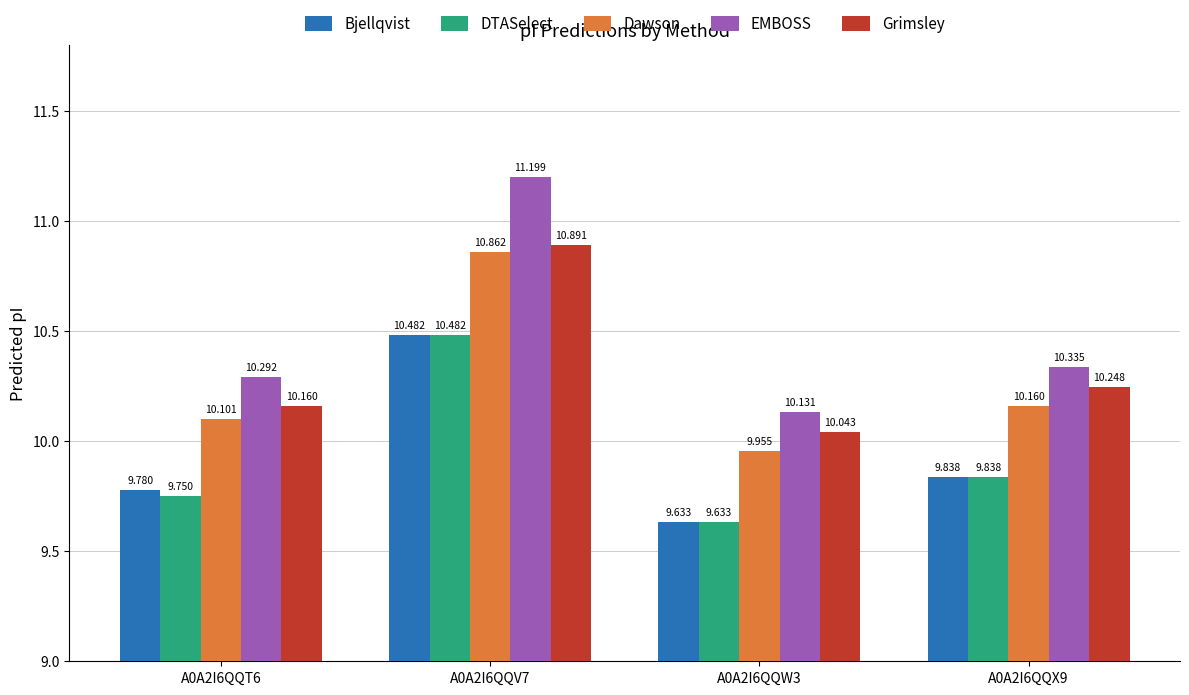

Which series has the largest total across all categories?

EMBOSS